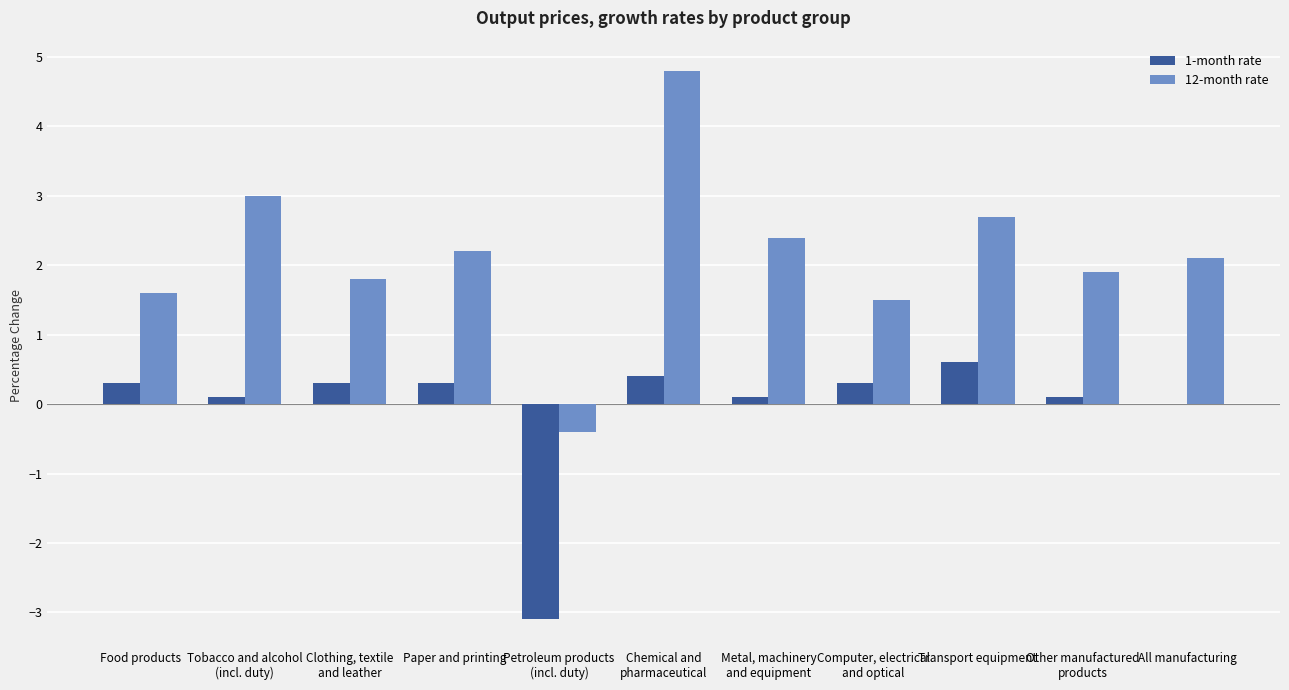

Are the bars horizontal?

No